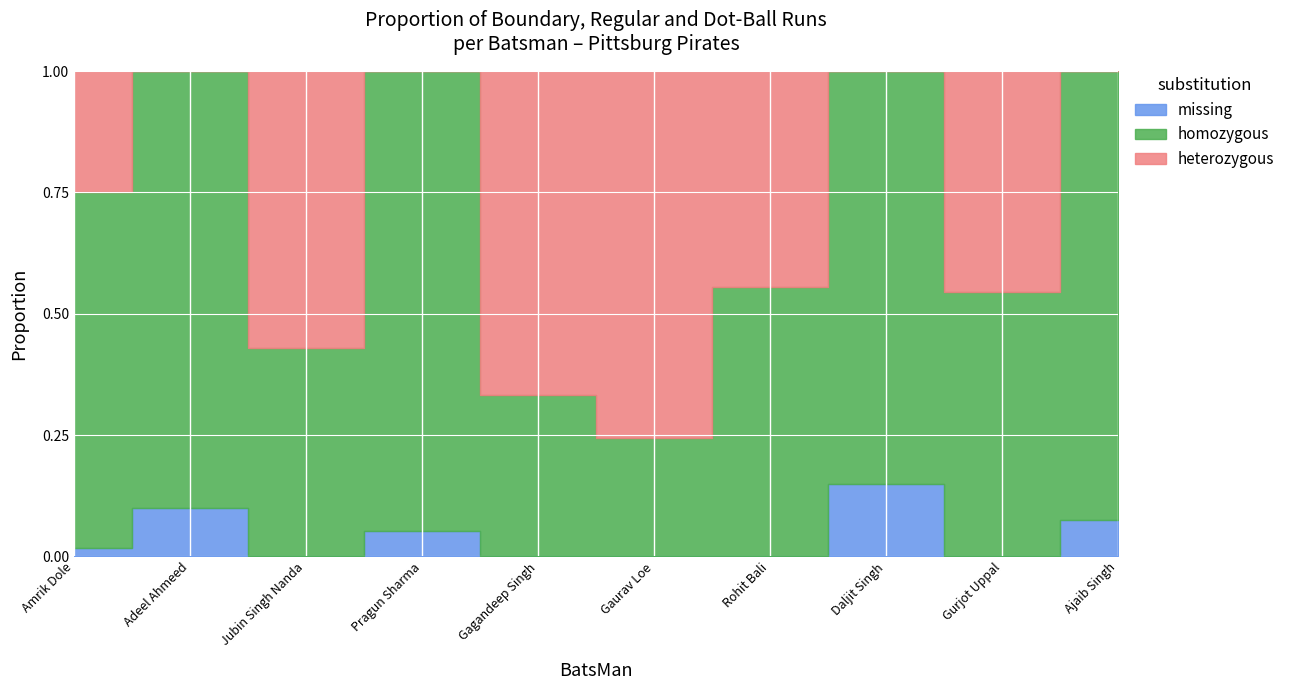

At which category is the sum across all series the highest?

Amrik Dole